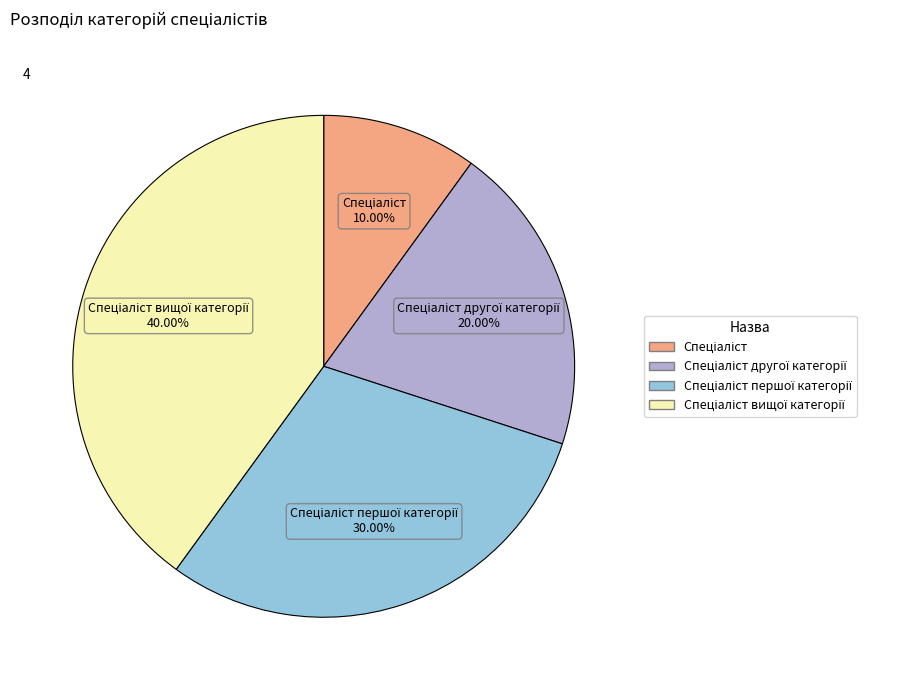

Does any single category account for the majority?

No